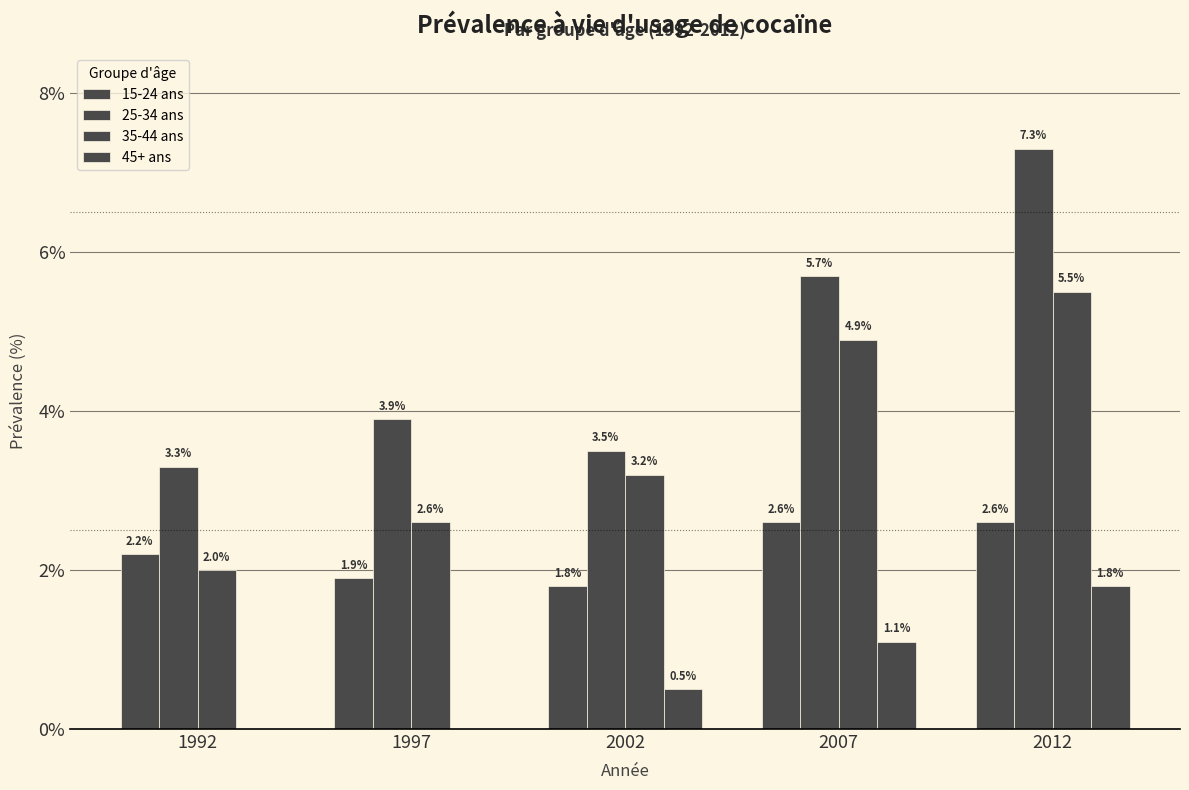

How many values in the 15-24 ans series exceed 2?

3